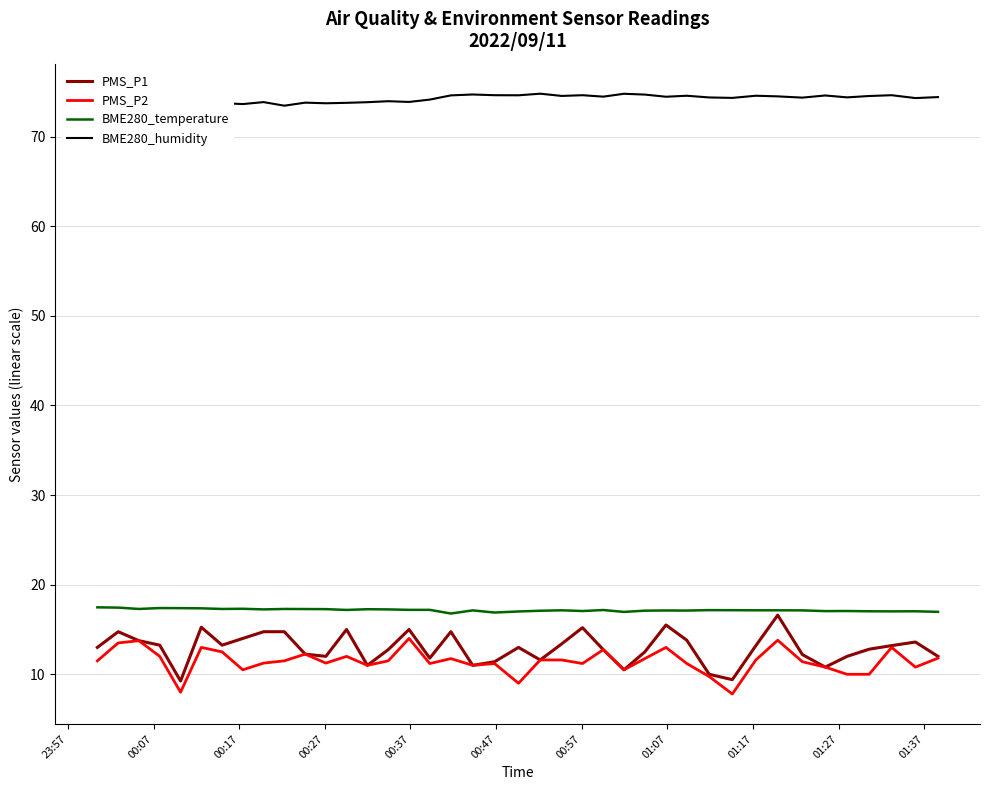

What value does the PMS_P2 series have at 00:07?

13.5